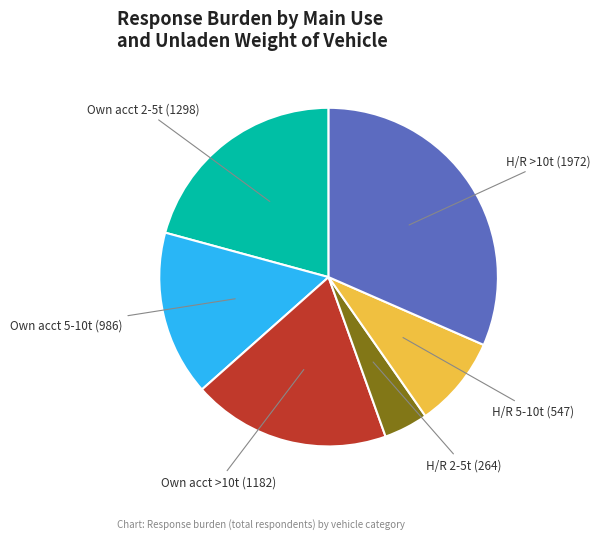

Is it true that Own acct 2-5t is 21% of the pie?

True